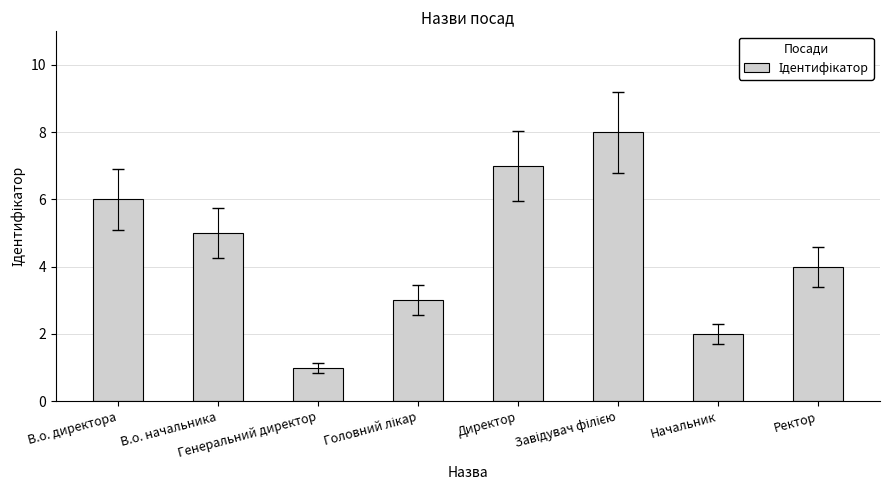

Does the chart contain any negative values?

No